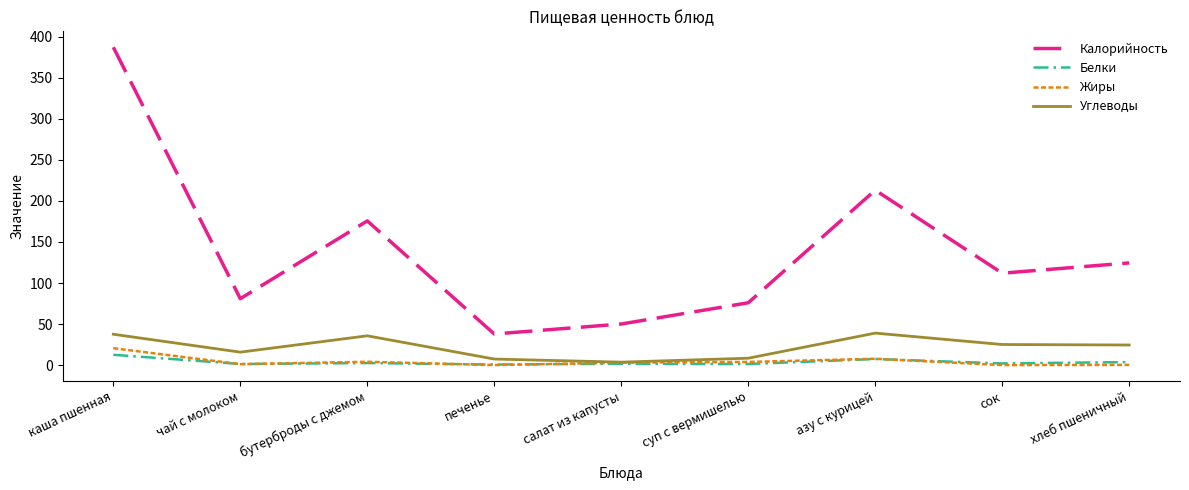

At which label does Жиры reach its peak?

каша пшенная